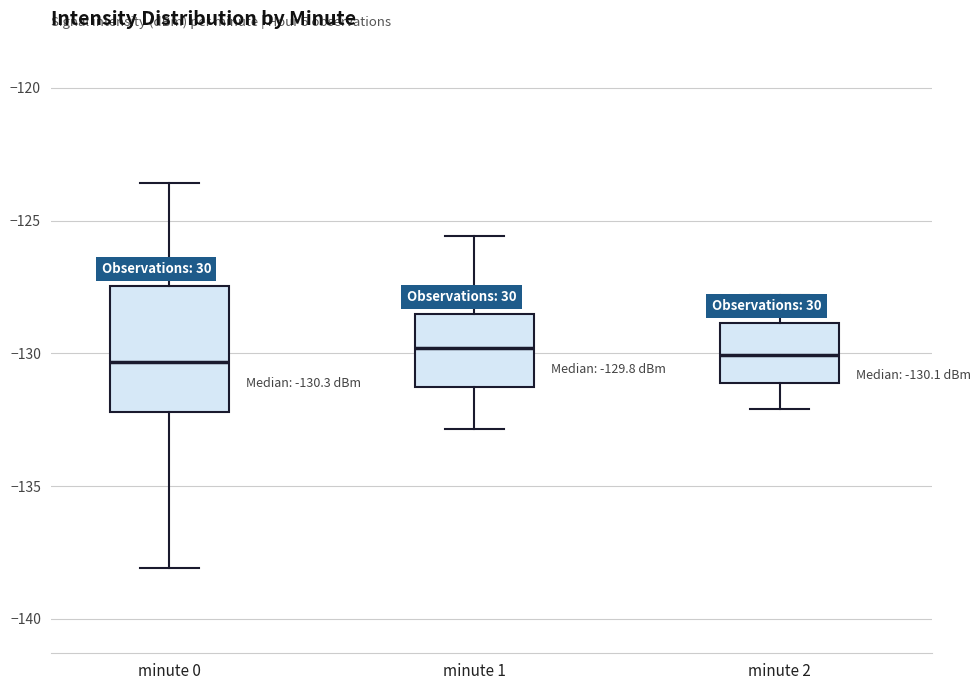

Which box is the tallest, from its lower edge to its upper edge?

minute 0